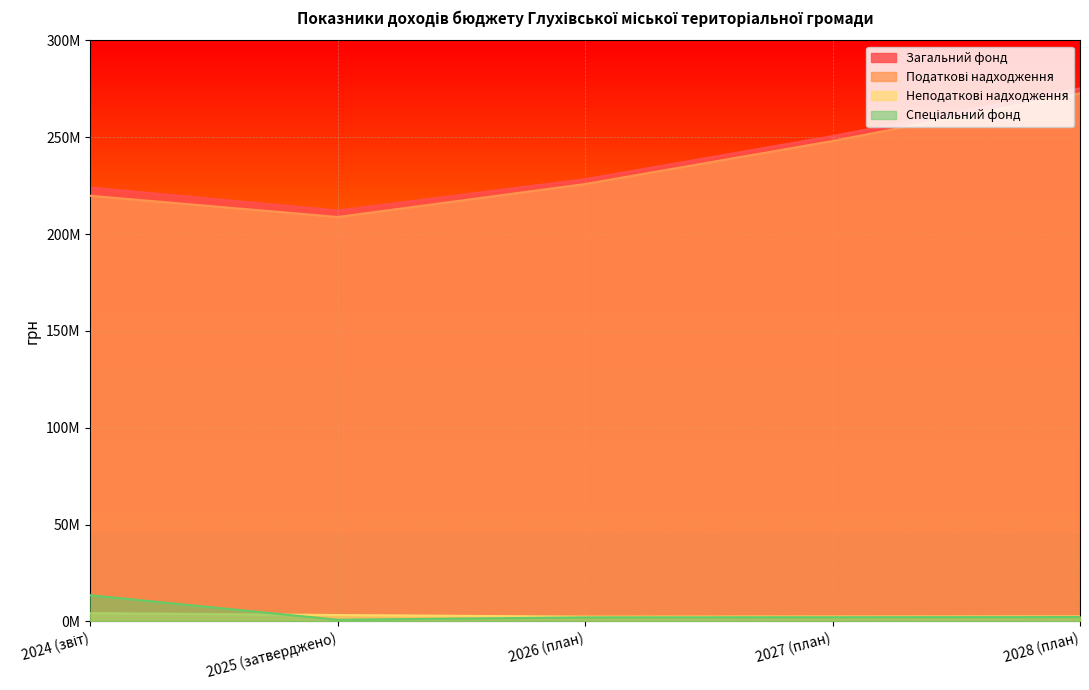

What is the maximum value for Податкові надходження?

272709121